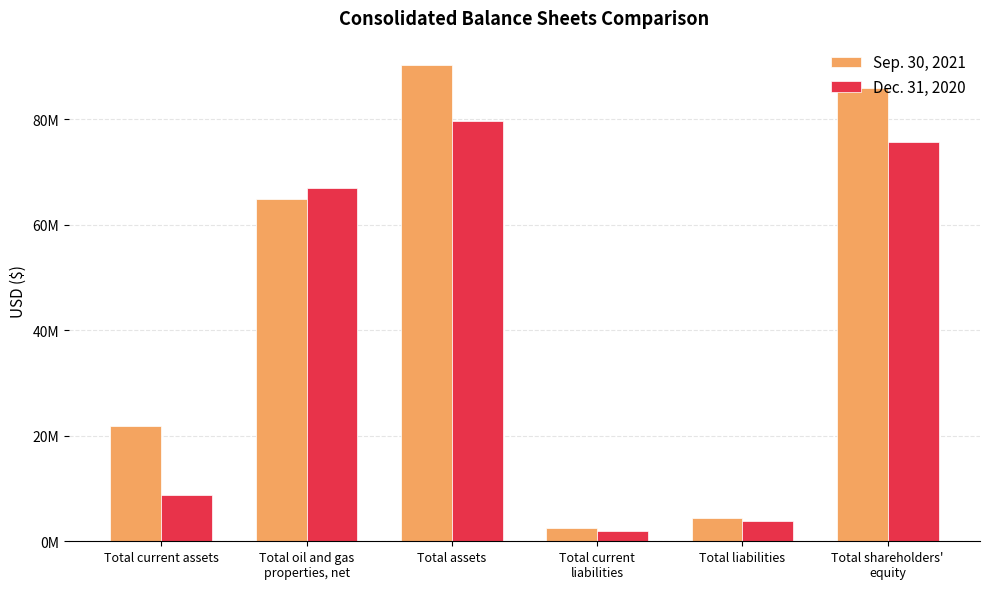

What are all the series names shown in the legend?

Sep. 30, 2021, Dec. 31, 2020